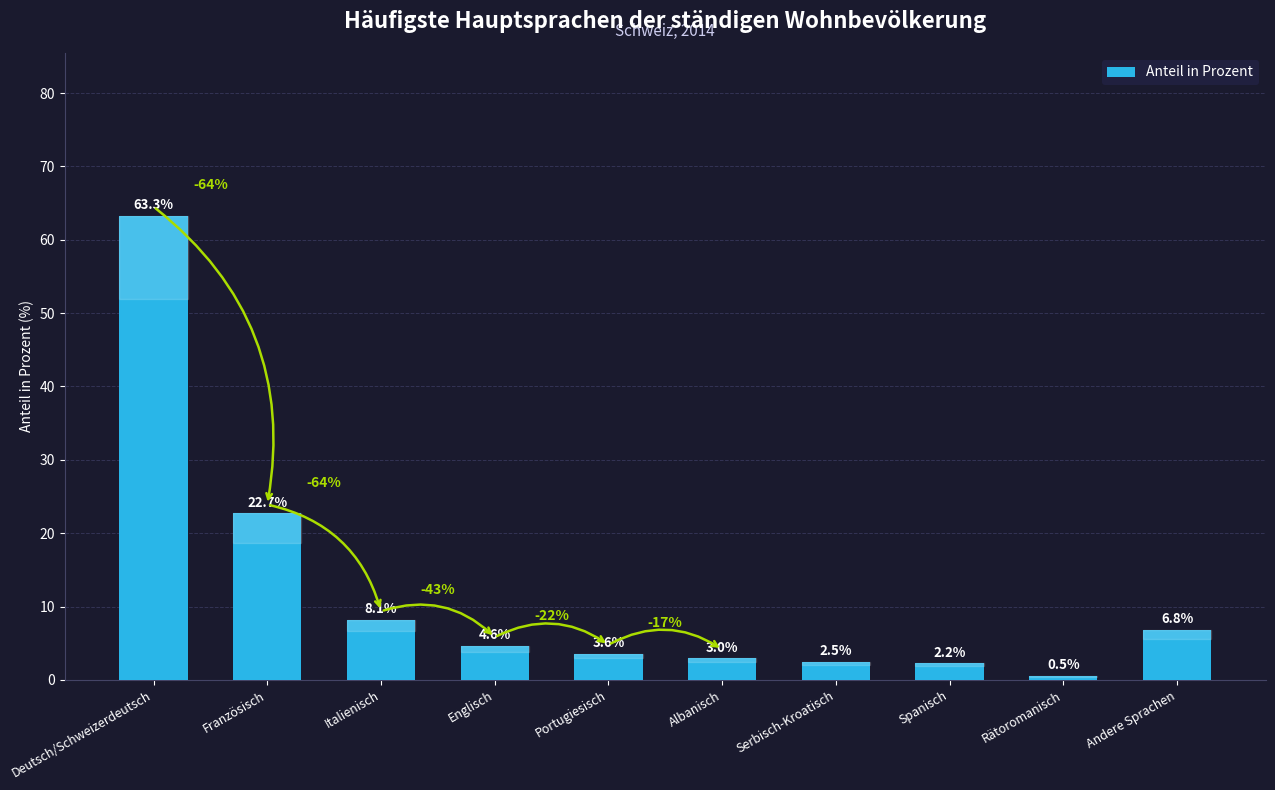

Is it true that the value at Andere Sprachen is 3.2?

False